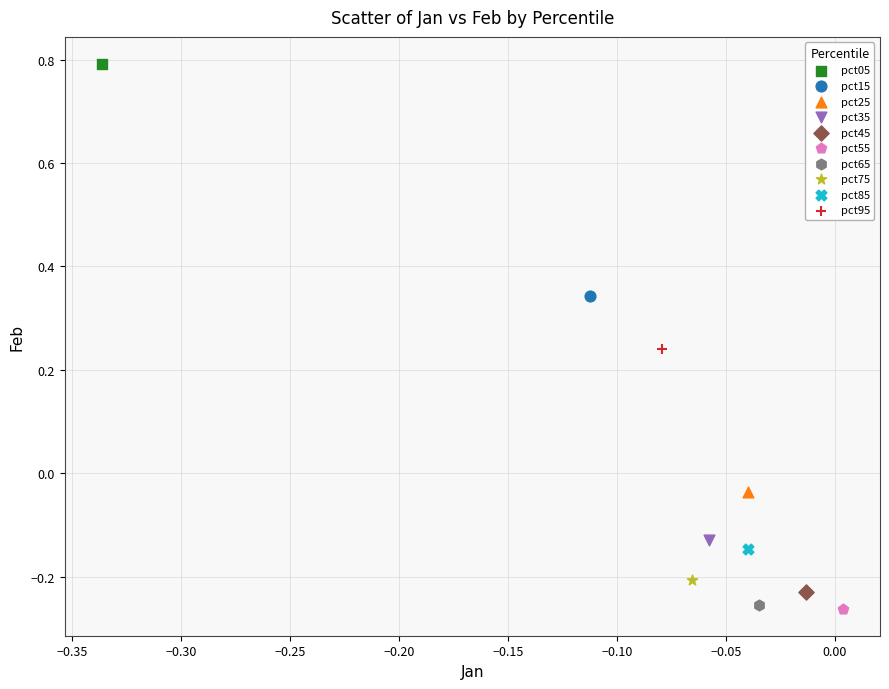

What are all the series names shown in the legend?

pct05, pct15, pct25, pct35, pct45, pct55, pct65, pct75, pct85, pct95